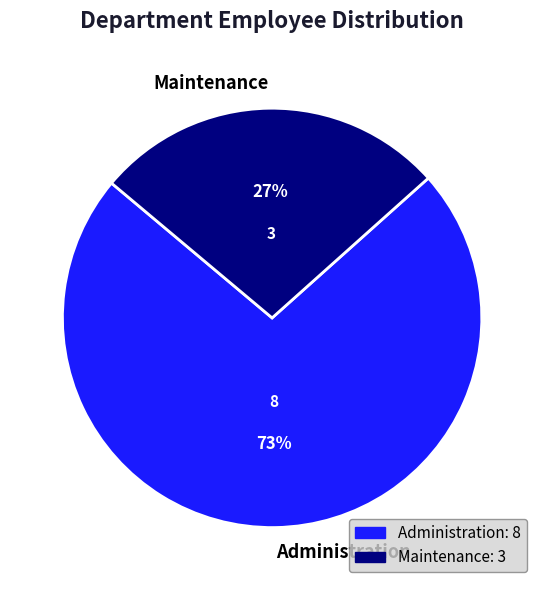

Which slice is the largest?

Administration